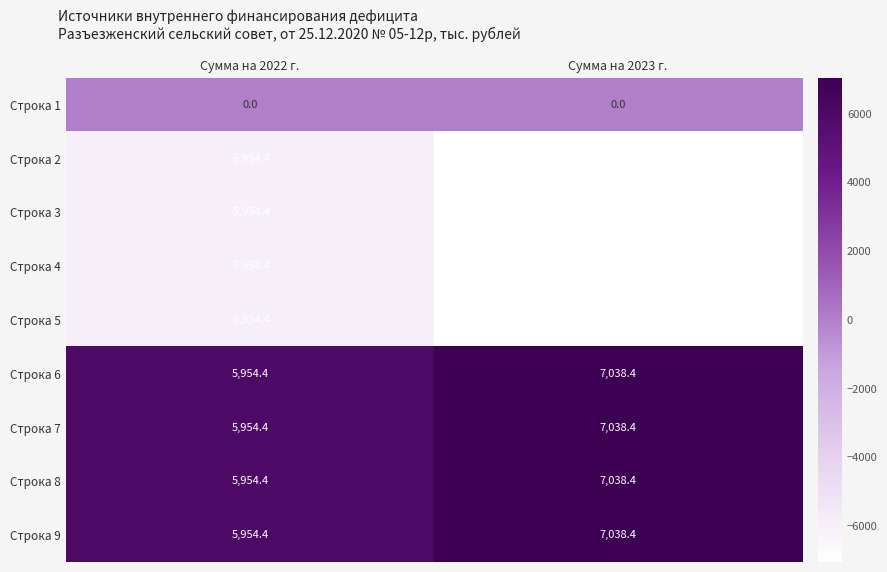

At how many categories does at least one series exceed 3785?

2